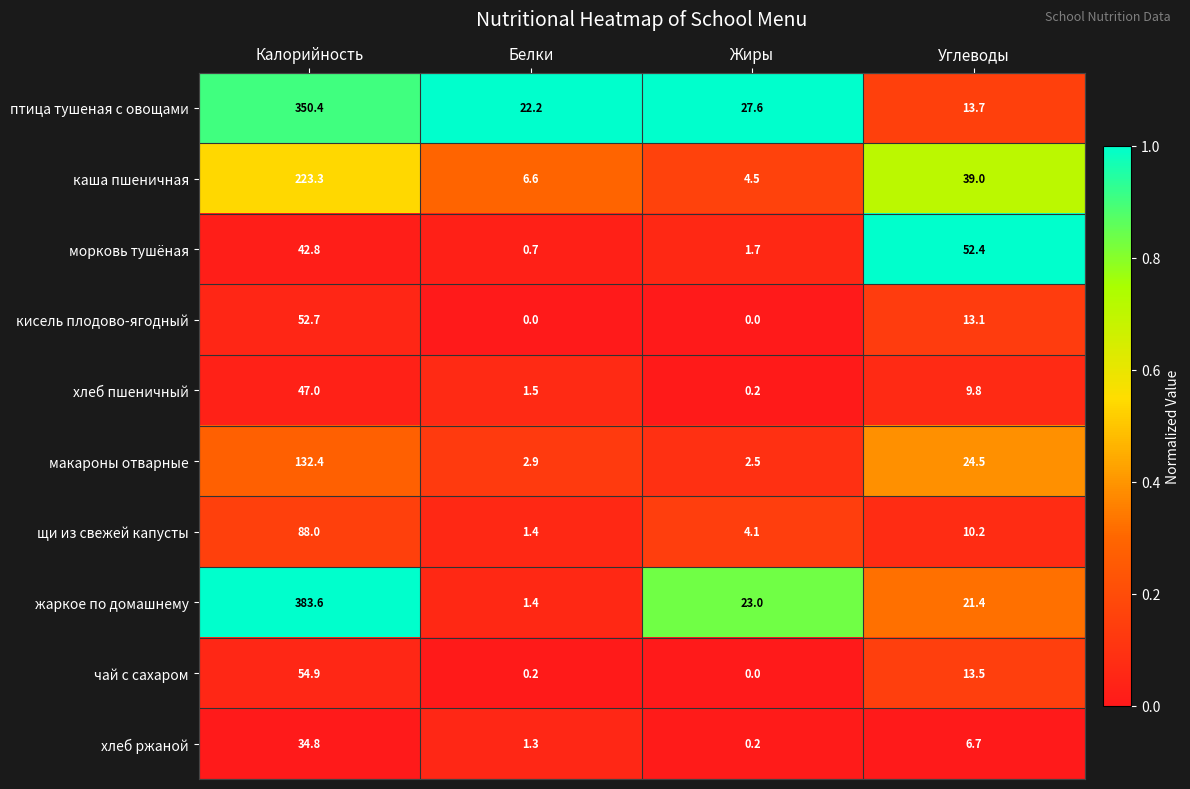

What is the difference between the second highest and minimum values in the хлеб пшеничный series?

9.6